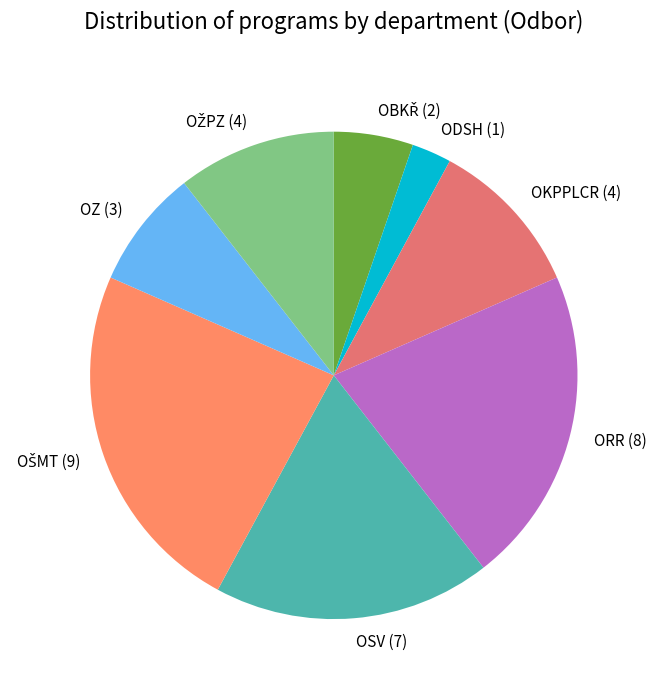

Which slice is the smallest?

ODSH